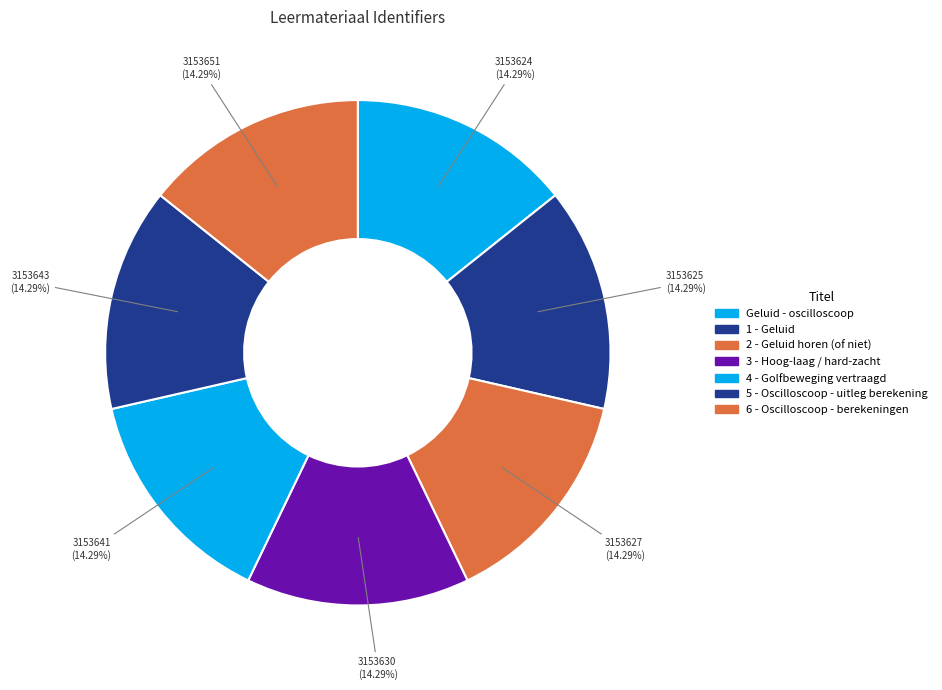

To the nearest percent, what portion does 4 - Golfbeweging vertraagd represent?

14%